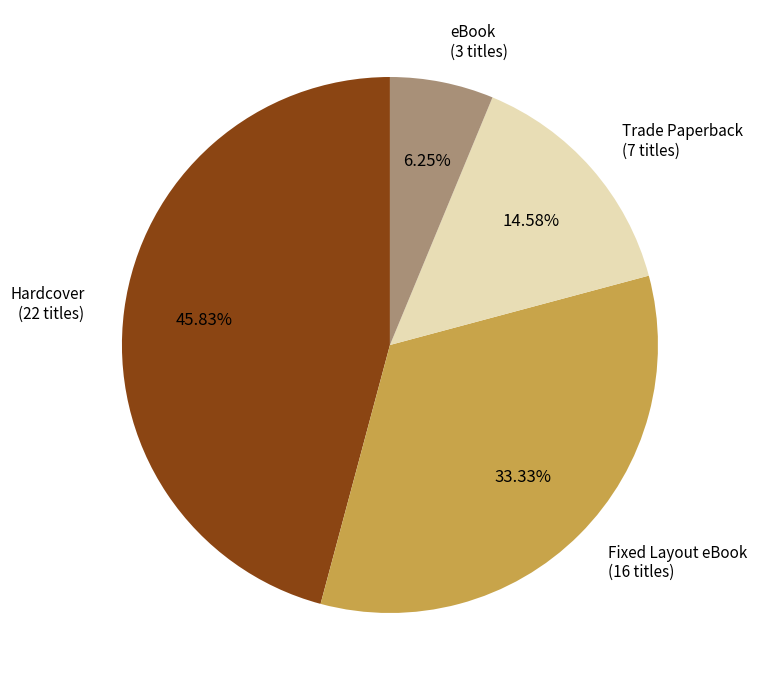

Count the number of slices in the pie.

4